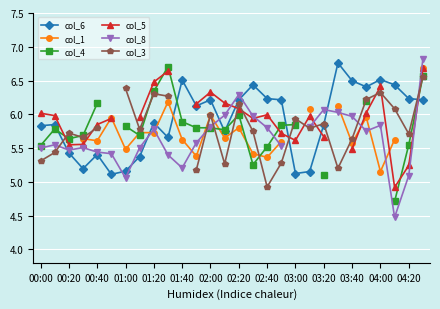

Where does the col_6 series first go above 6?

01:40